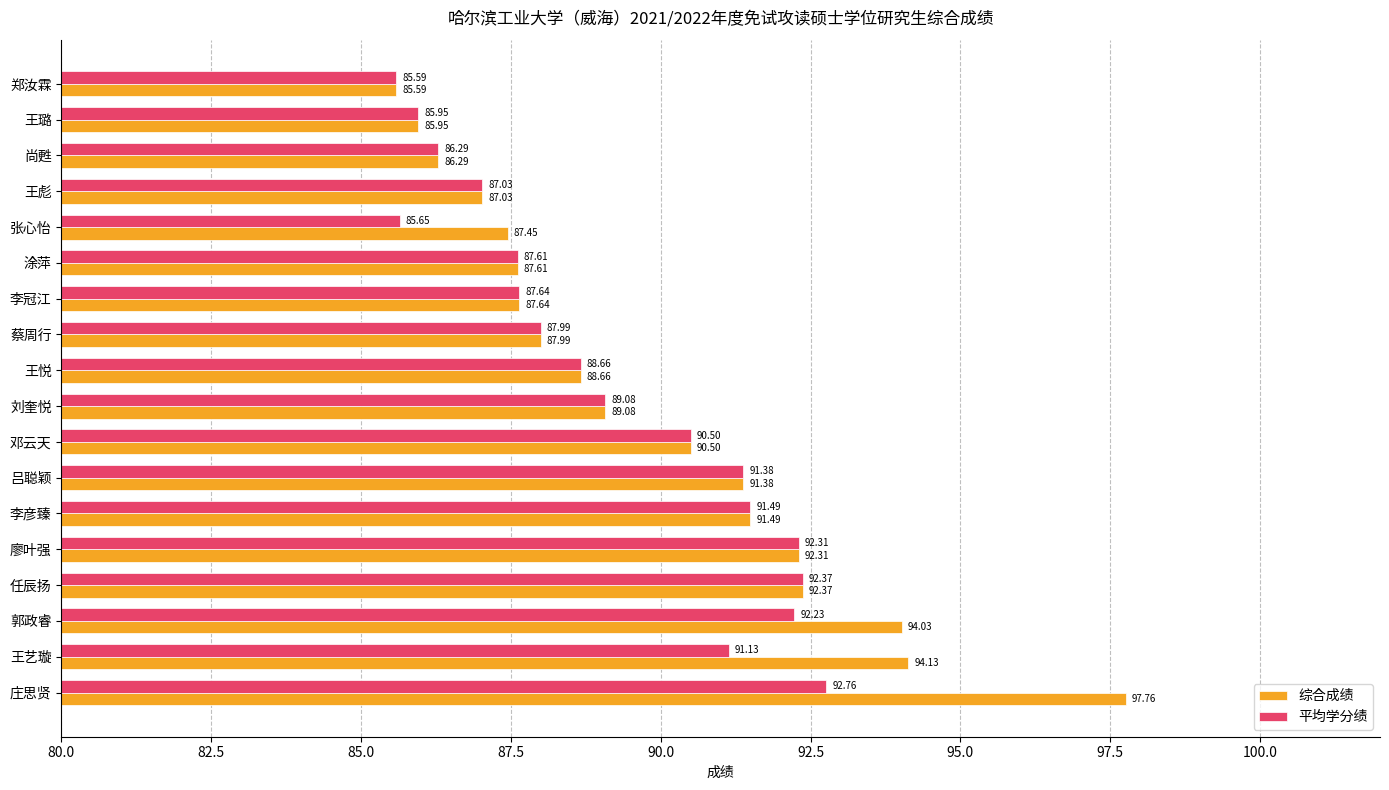

What is the total value across all series at 涂萍?

175.2